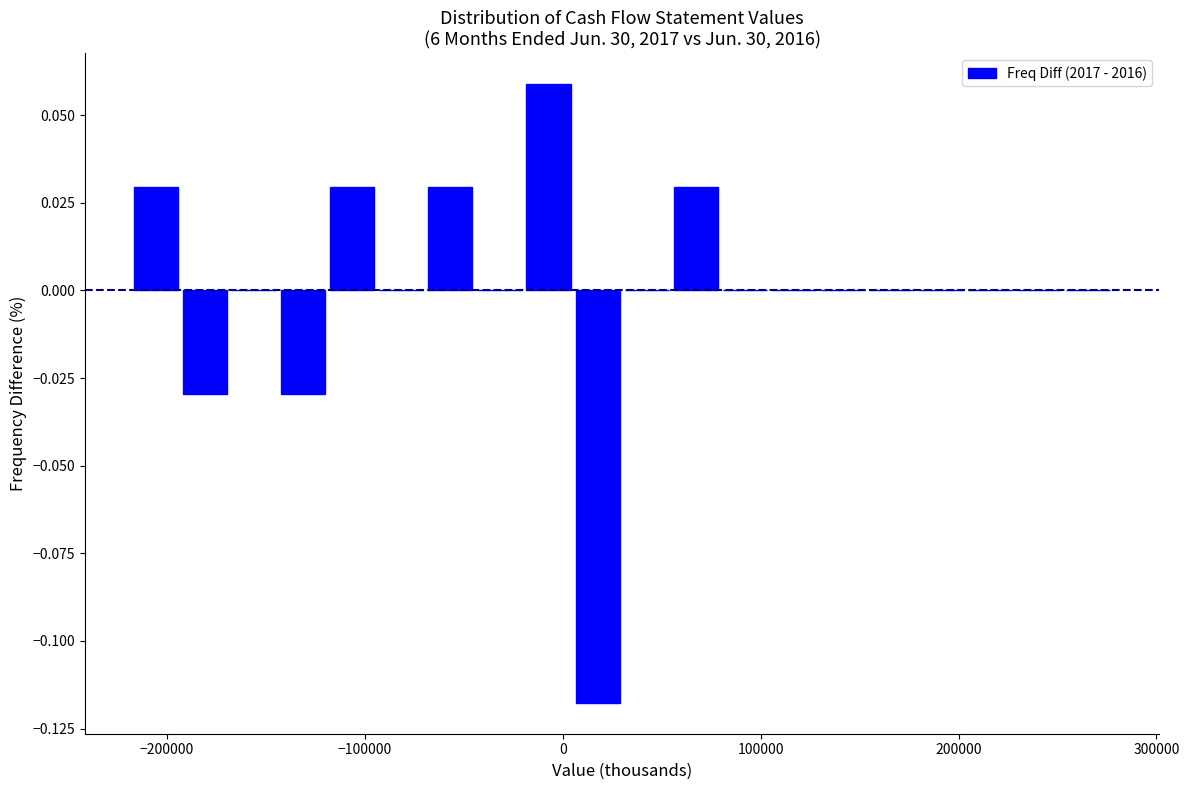

Read against the x-axis, roughly where is the centre of the tallest bar?

-10000